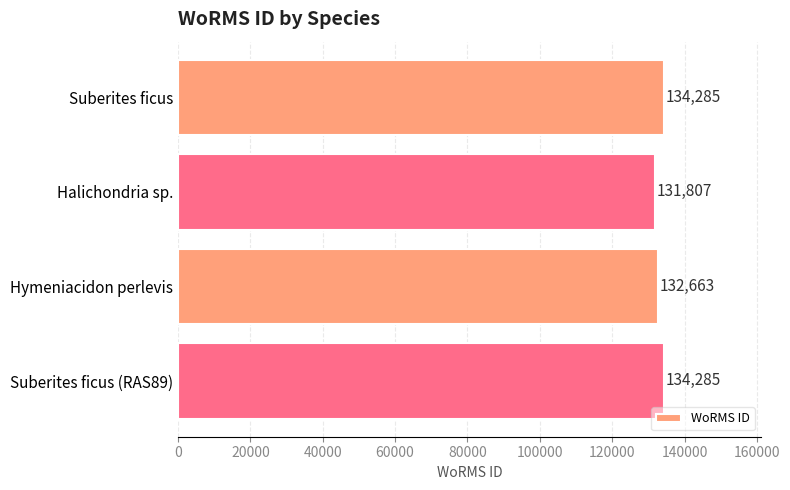

What is the minimum value shown in the chart?

131807